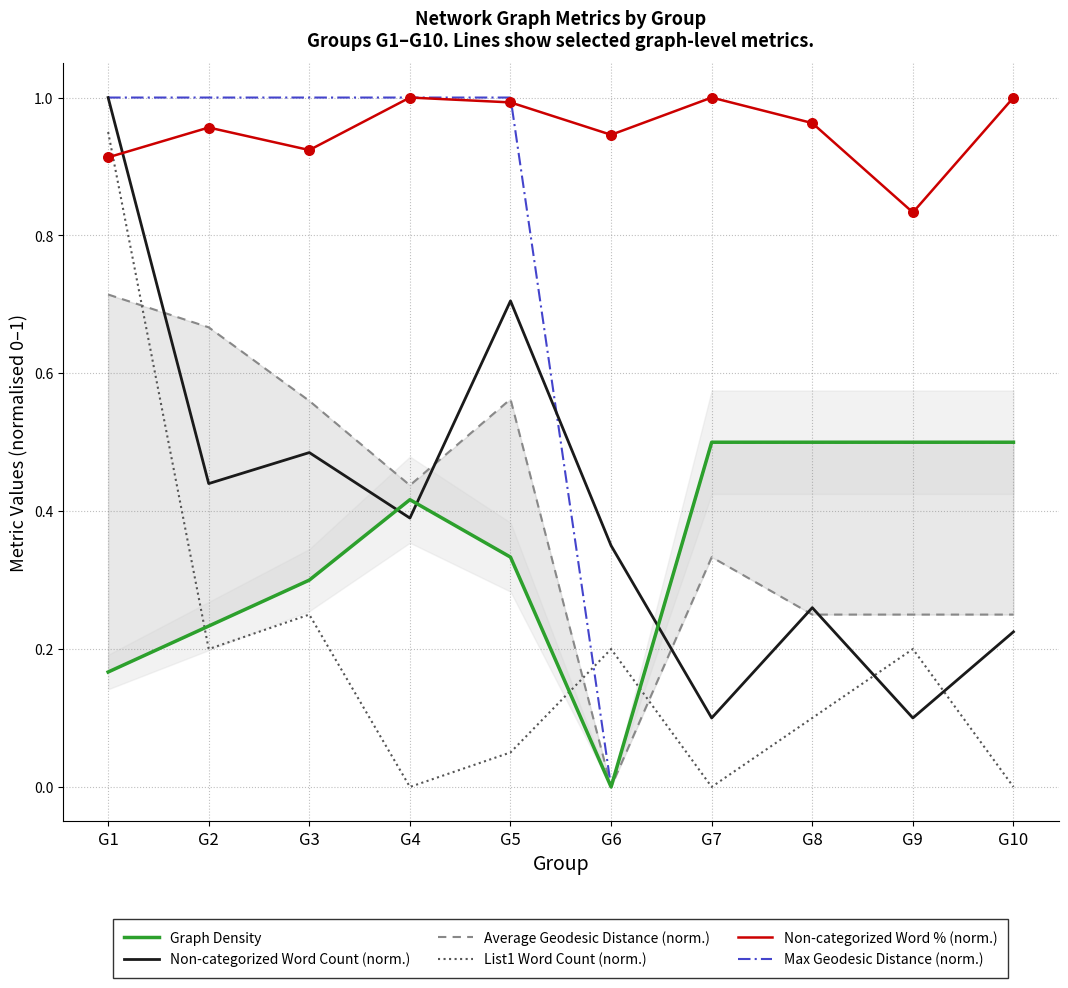

Which series has the largest Y range (max minus min)?

Max Geodesic Distance (norm.)